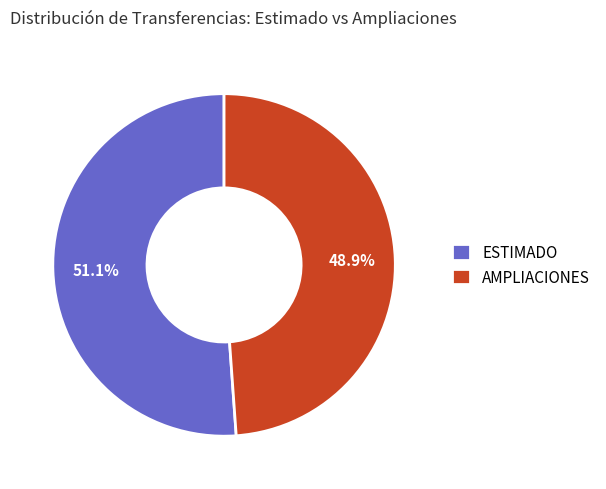

Which slice is the smallest?

AMPLIACIONES